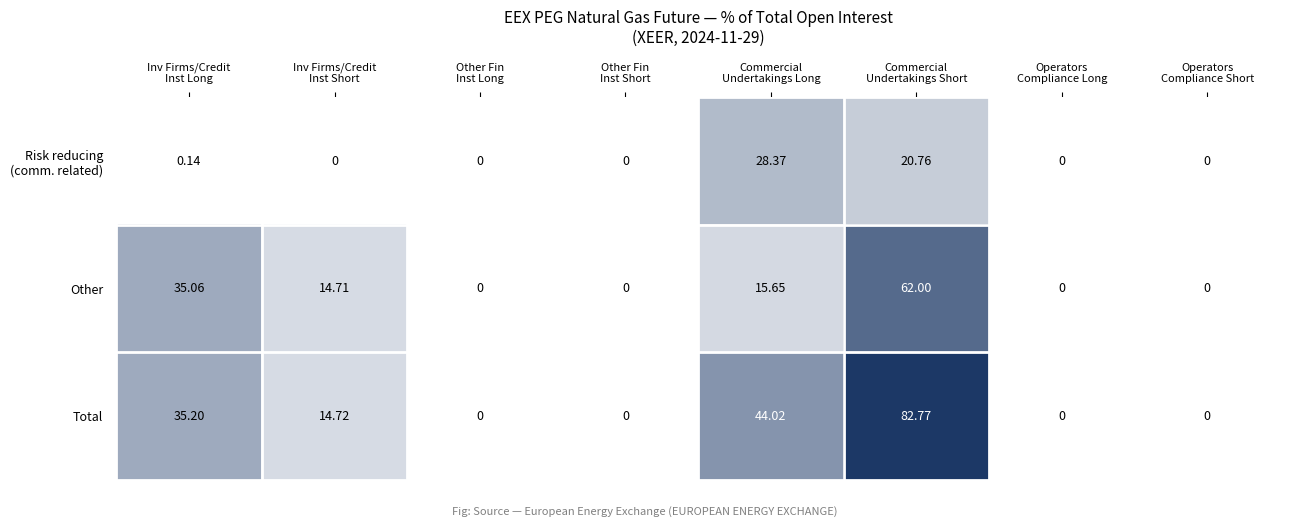

Which series has the largest total across all categories?

Total